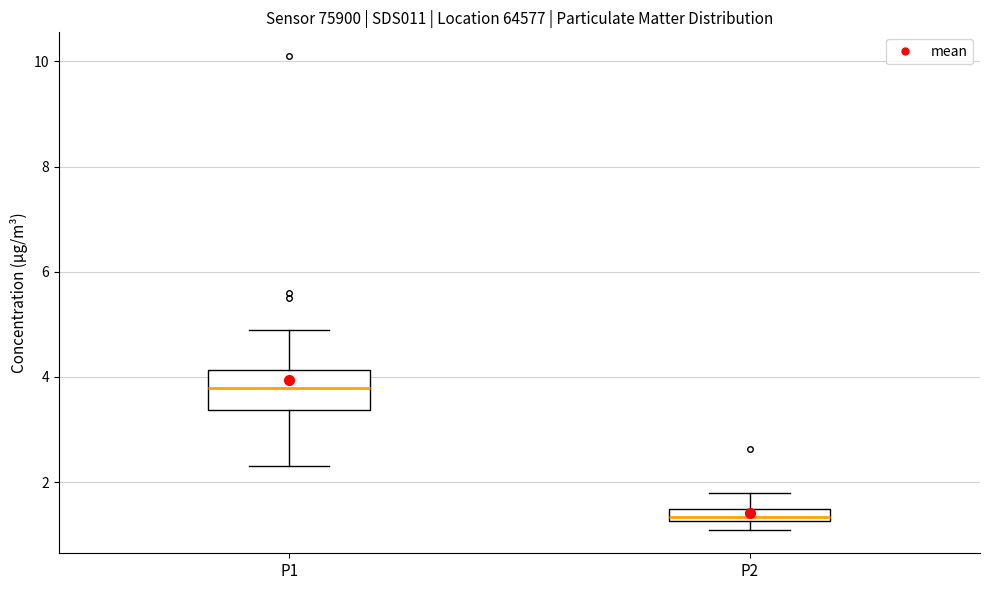

Comparing the boxes themselves (not the whiskers), which one is the tallest?

P1